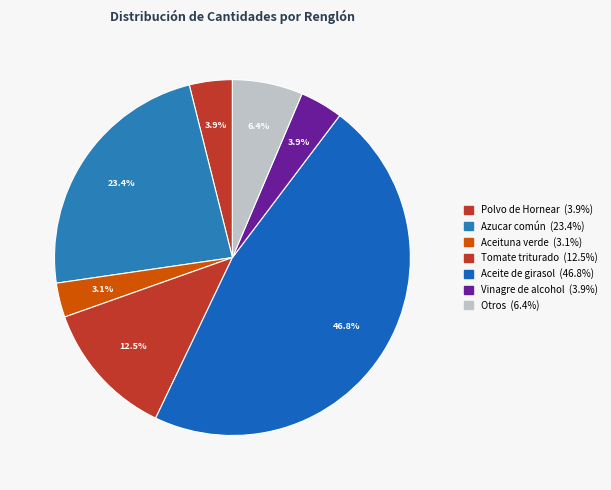

How many slices are in this pie chart?

7